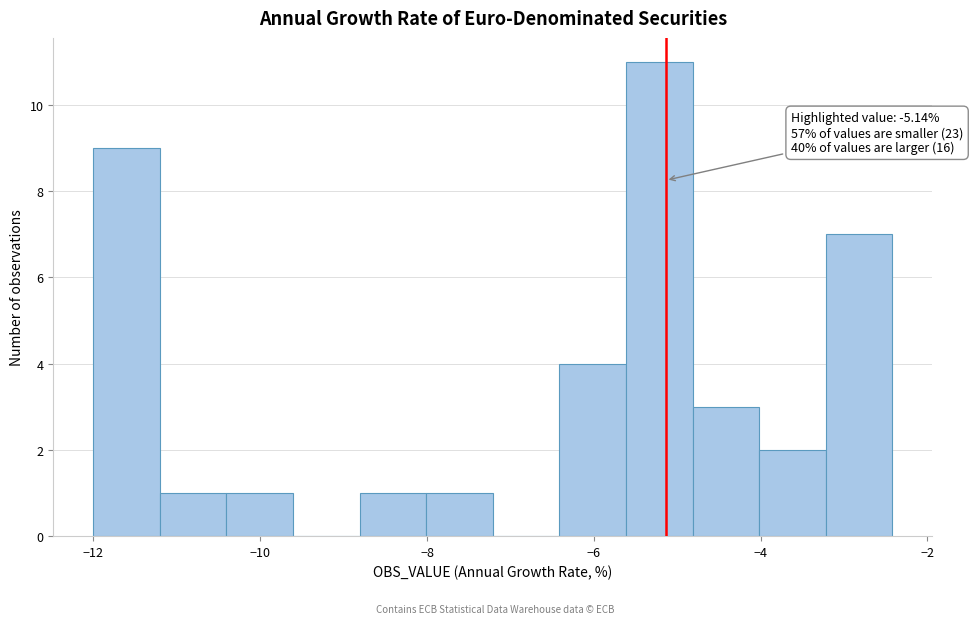

Around what value on the x-axis is the tallest bar? Give the approximate position of its centre, as read against the axis.

-5.2